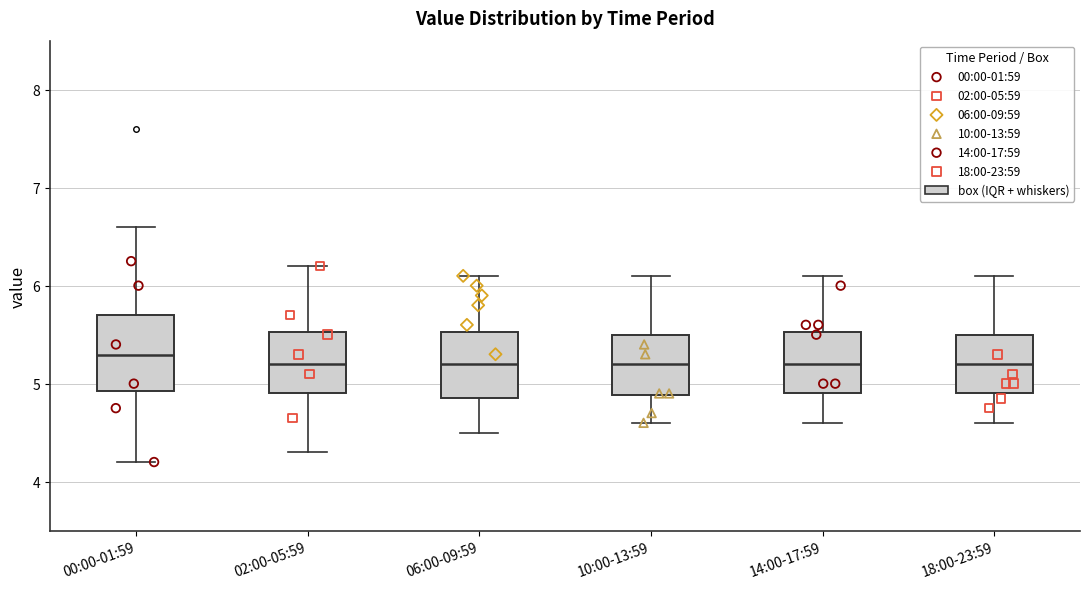

Where does the upper whisker of the box for 06:00-09:59 end on the y-axis? The values are not printed on the chart, so give them approximately, as read against the axis.

6.1